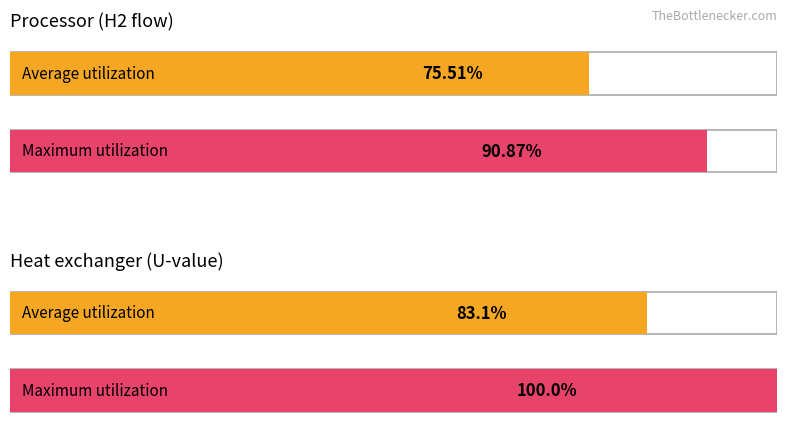

What are all the series names shown in the legend?

Average utilization, Maximum utilization